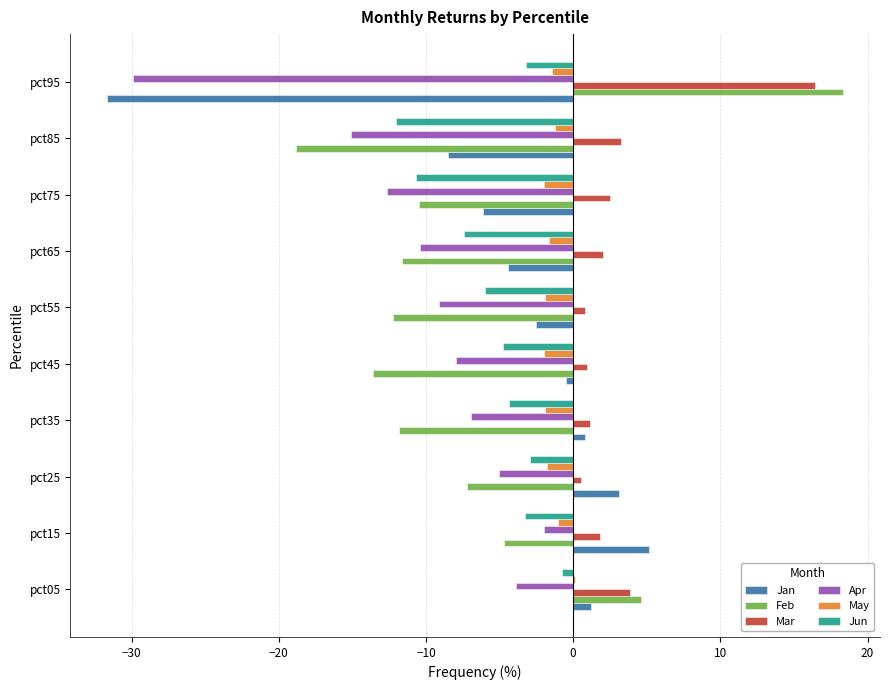

What is the maximum value for Jan?

5.1